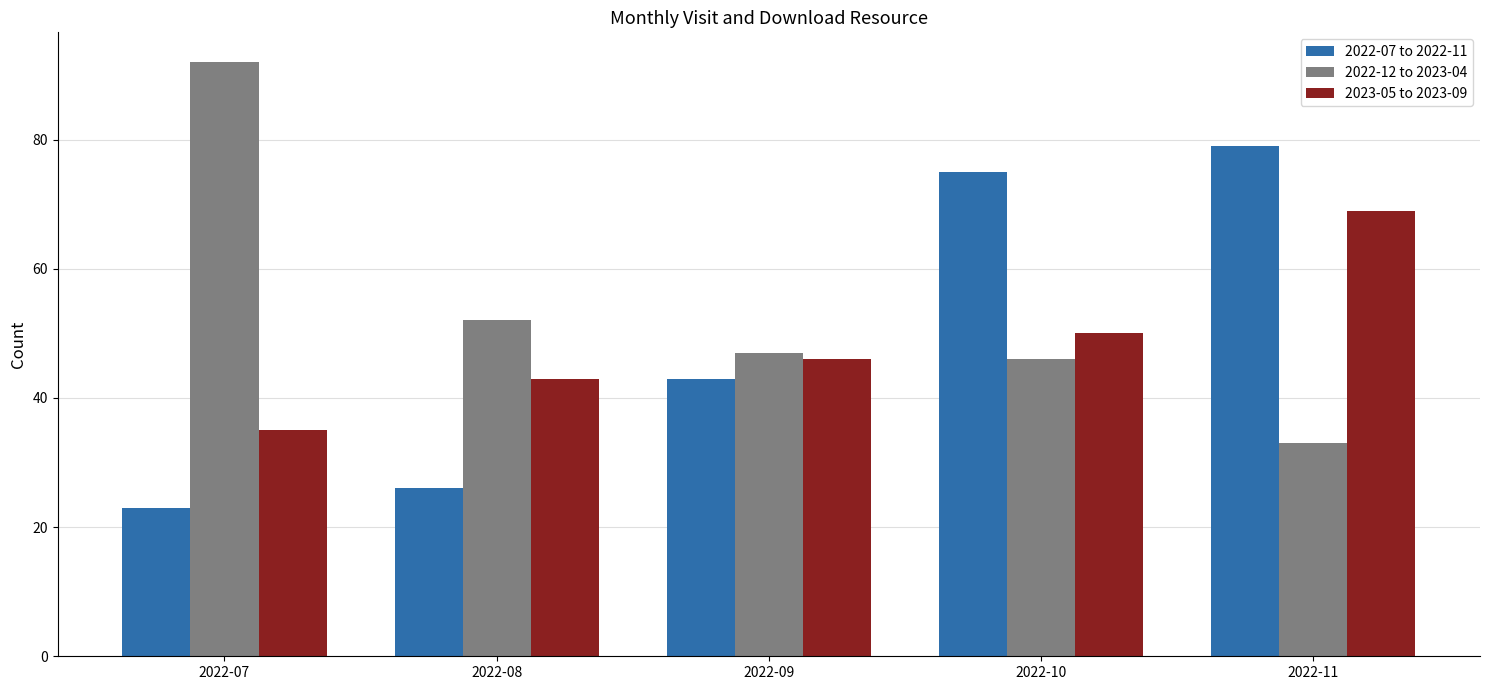

At which category does the chart reach its minimum across all series?

2022-07